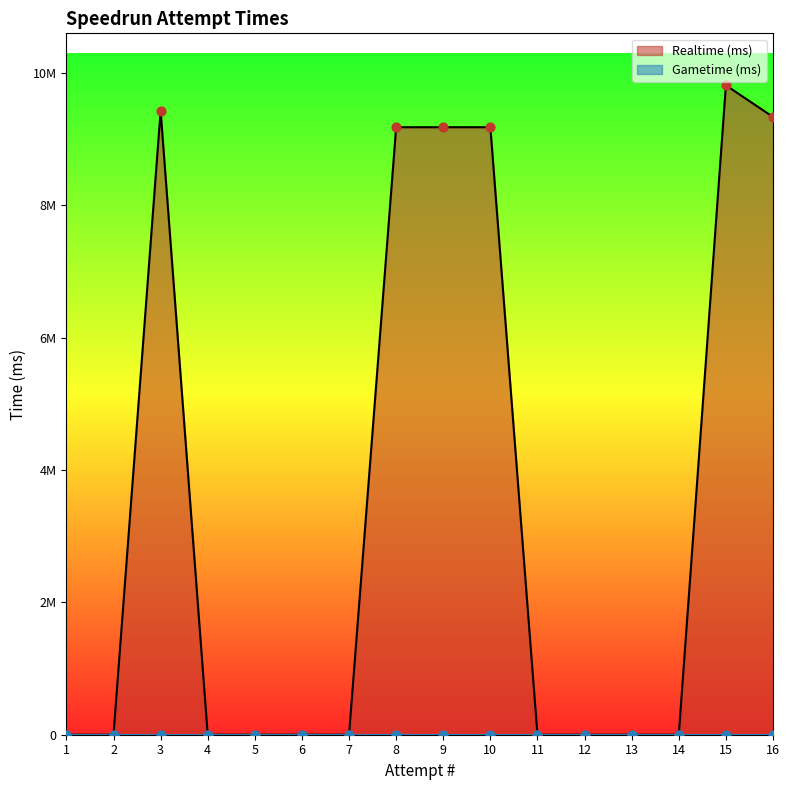

Which has a higher value, 15 or 13?

15